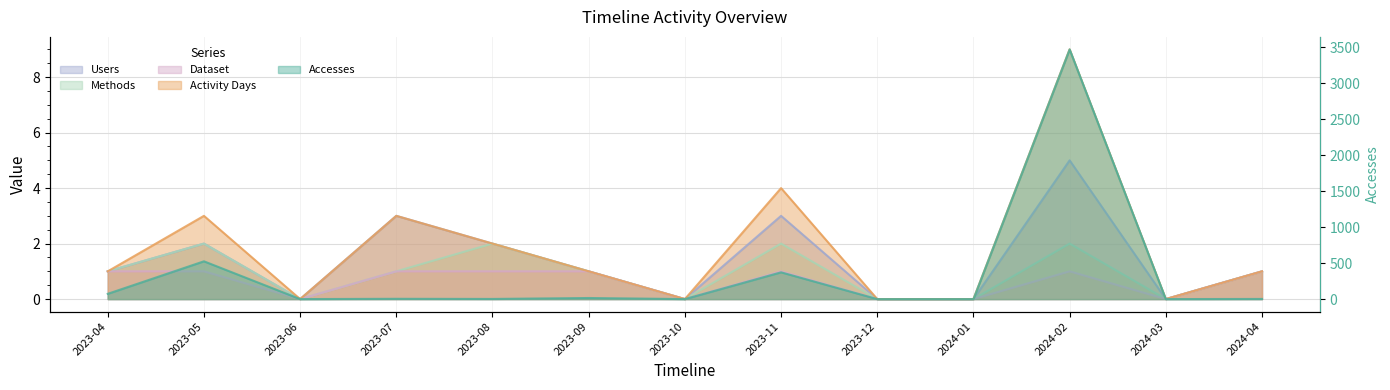

Reading right to left, list all the values displayed in this chart.

Accesses: 2	0	3470	0	0	372	0	15	2	4	0	525	73
Activity Days: 1	0	9	0	0	4	0	1	2	3	0	3	1
Users: 1	0	5	0	0	3	0	1	2	3	0	2	1
Methods: 1	0	2	0	0	2	0	1	2	1	0	2	1
Dataset: 1	0	1	0	0	1	0	1	1	1	0	1	1